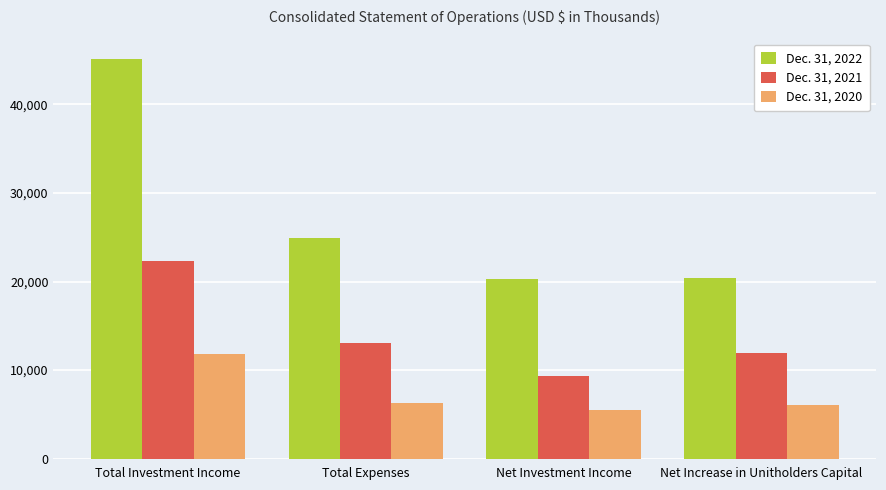

What is the difference between the second highest and second lowest values in the Dec. 31, 2020 series?

161